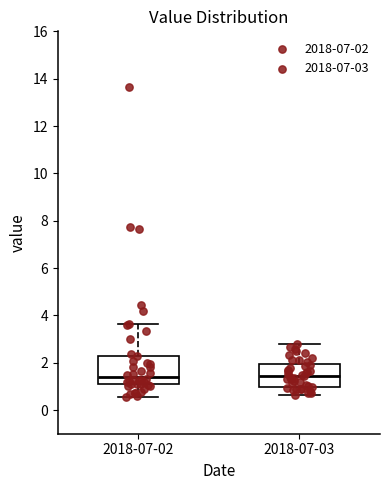

Reading left to right, read every box against the y-axis: the position of its median line, the range the box covers, and the ends of its whiskers. The values are not printed on the chart, so give them approximately, as read against the axis.

2018-07-02: median 1.4, box 1.0 to 2.2, whiskers 0.6 to 3.6
2018-07-03: median 1.4, box 1.0 to 2.0, whiskers 0.6 to 2.8